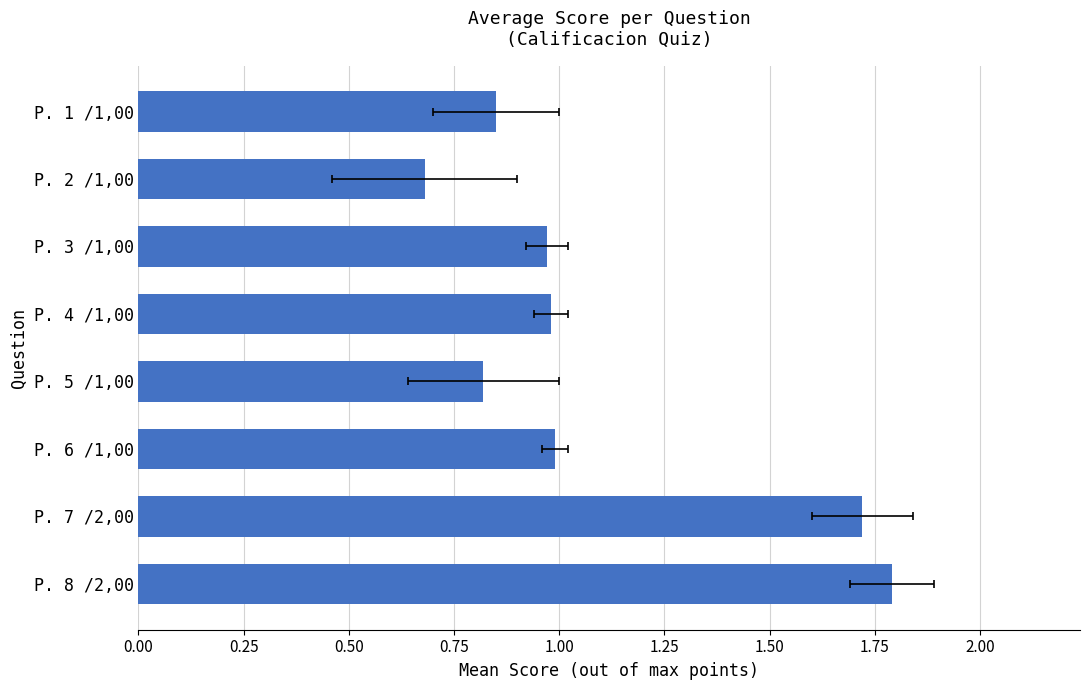

How many bars are there in total?

8